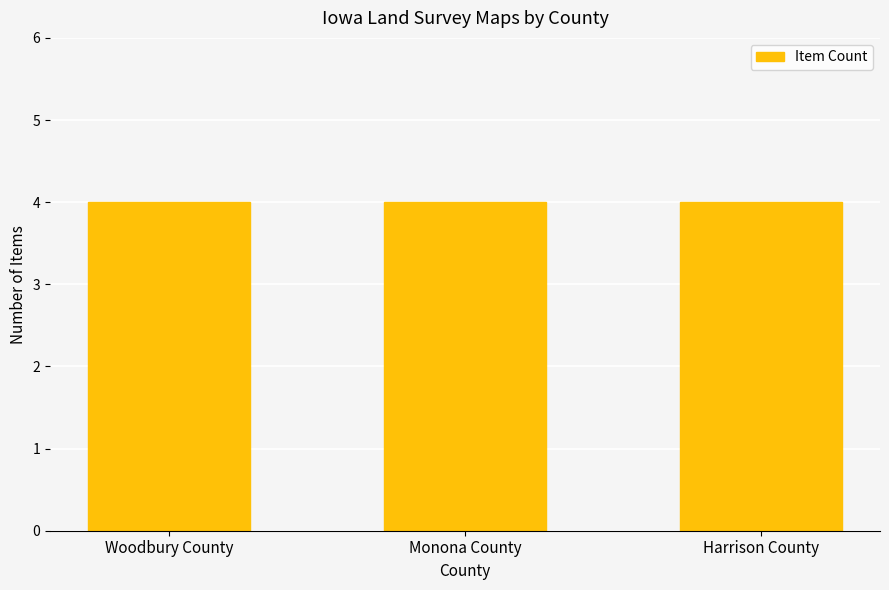

Are the bars grouped side by side (vs. stacked)?

No